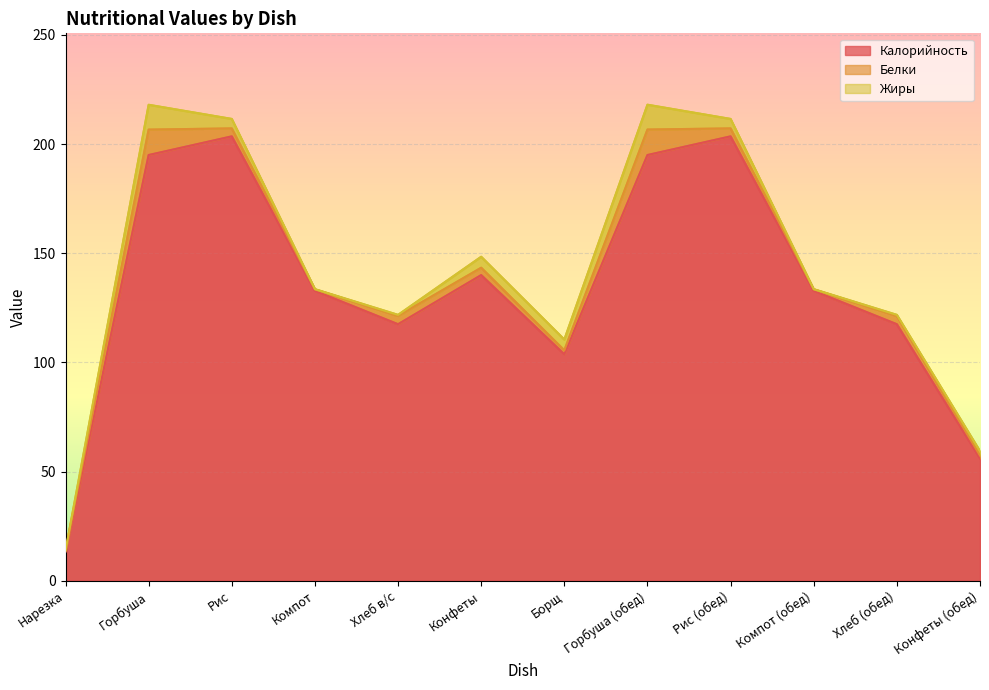

The value of Жиры at Горбуша is 17.9. True or false?

False